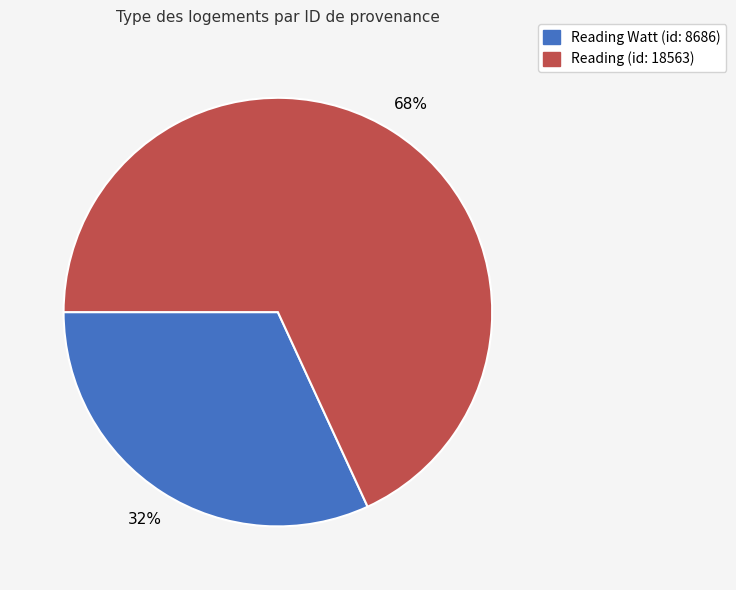

Which has a higher value, Reading Watt (id: 8686) or Reading (id: 18563)?

Reading (id: 18563)